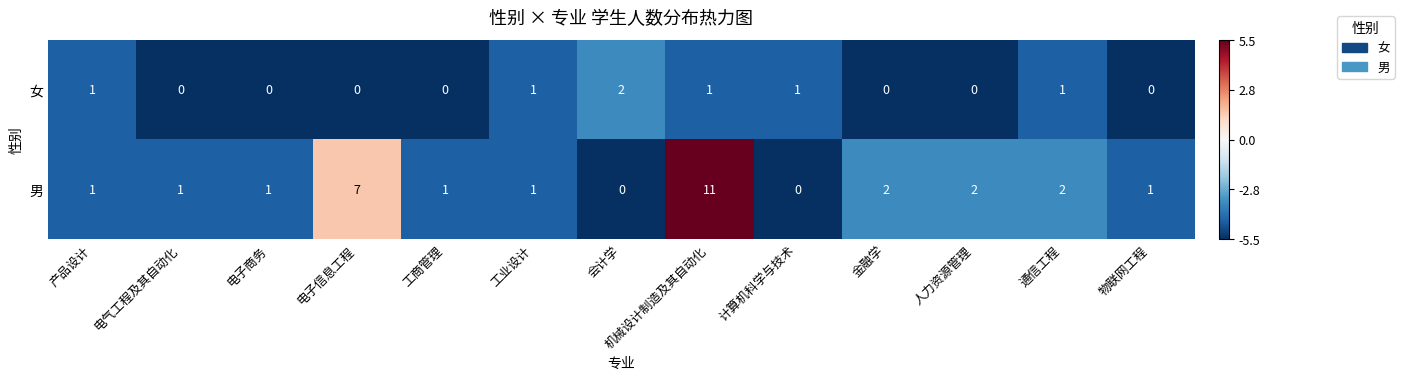

How many 女 values are between 0 and 1?

12